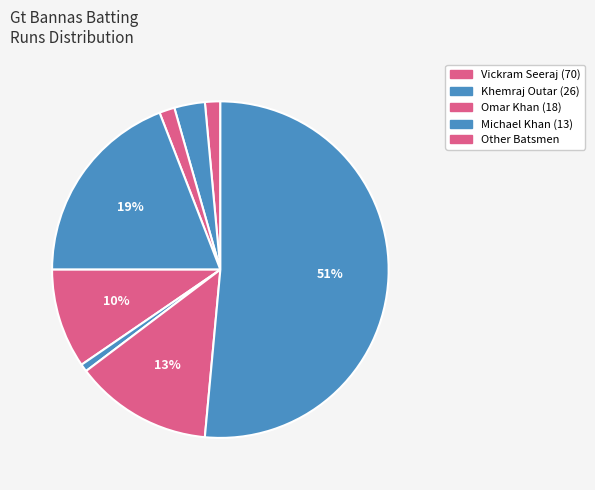

Count the number of slices in the pie.

8